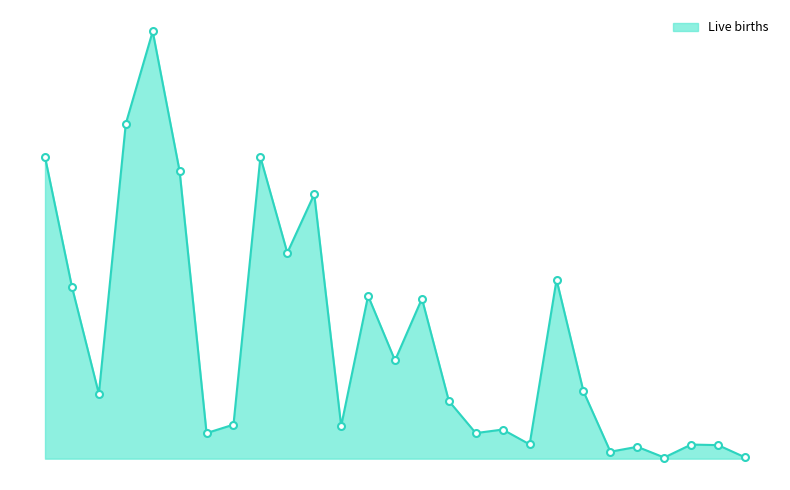

At which label does the data first exceed 345?

3531